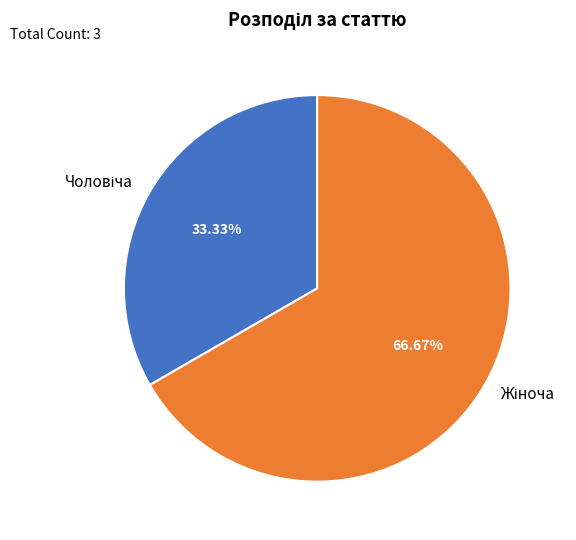

Is there a majority slice in this chart?

Yes